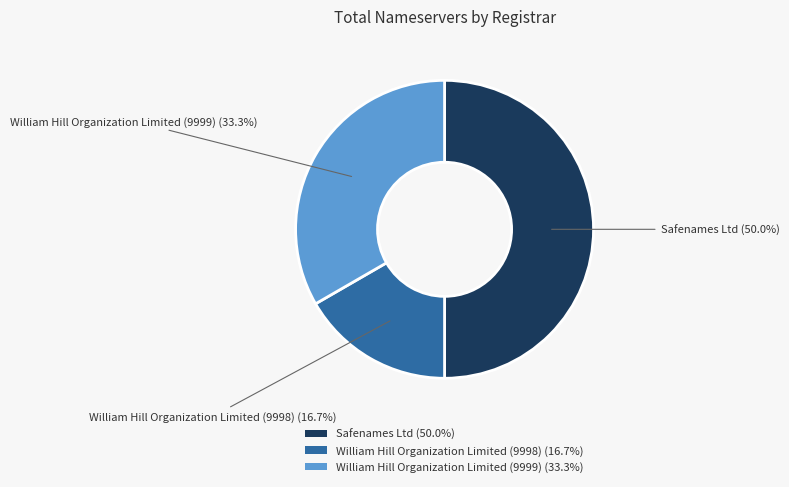

What is the total percentage of William Hill Organization Limited (9998) and Safenames Ltd?

66.7%